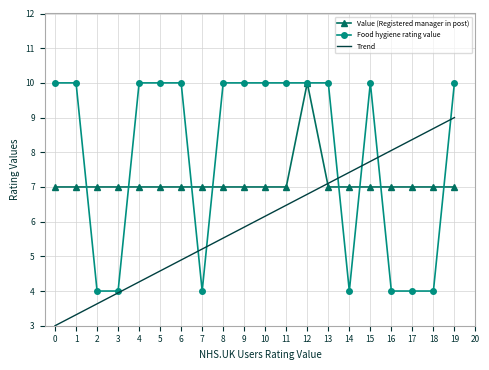

Reading right to left, list all the values displayed in this chart.

Value (Registered manager in post): 7.0	7.0	7.0	7.0	7.0	7.0	7.0	10.0	7.0	7.0	7.0	7.0	7.0	7.0	7.0	7.0	7.0	7.0	7.0	7.0
Food hygiene rating value: 10.0	4.0	4.0	4.0	10.0	4.0	10.0	10.0	10.0	10.0	10.0	10.0	4.0	10.0	10.0	10.0	4.0	4.0	10.0	10.0
Trend: 9.0	8.7	8.4	8.1	7.7	7.4	7.1	6.8	6.5	6.2	5.8	5.5	5.2	4.9	4.6	4.3	3.9	3.6	3.3	3.0